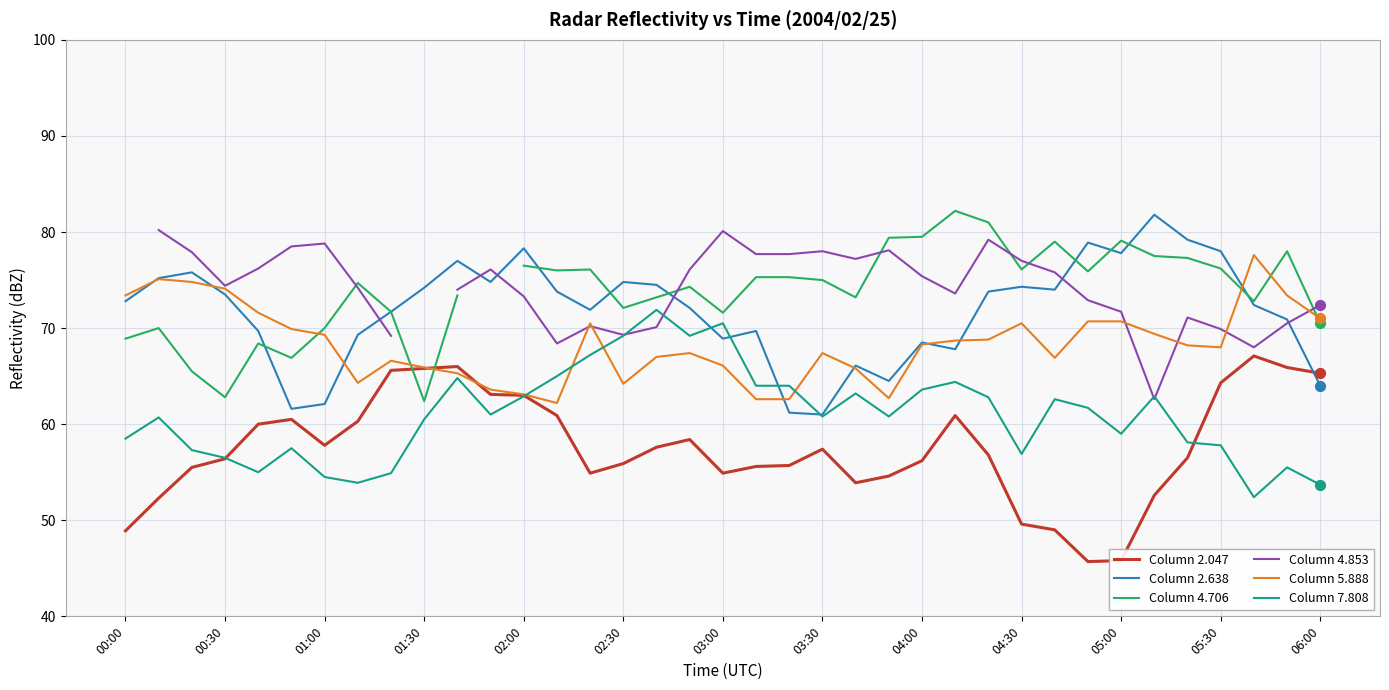

At which category is the sum across all series the highest?

26